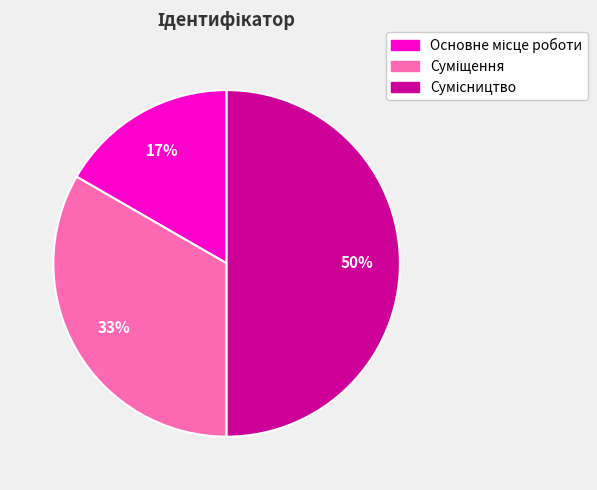

To the nearest percent, what is the average slice percentage?

33%